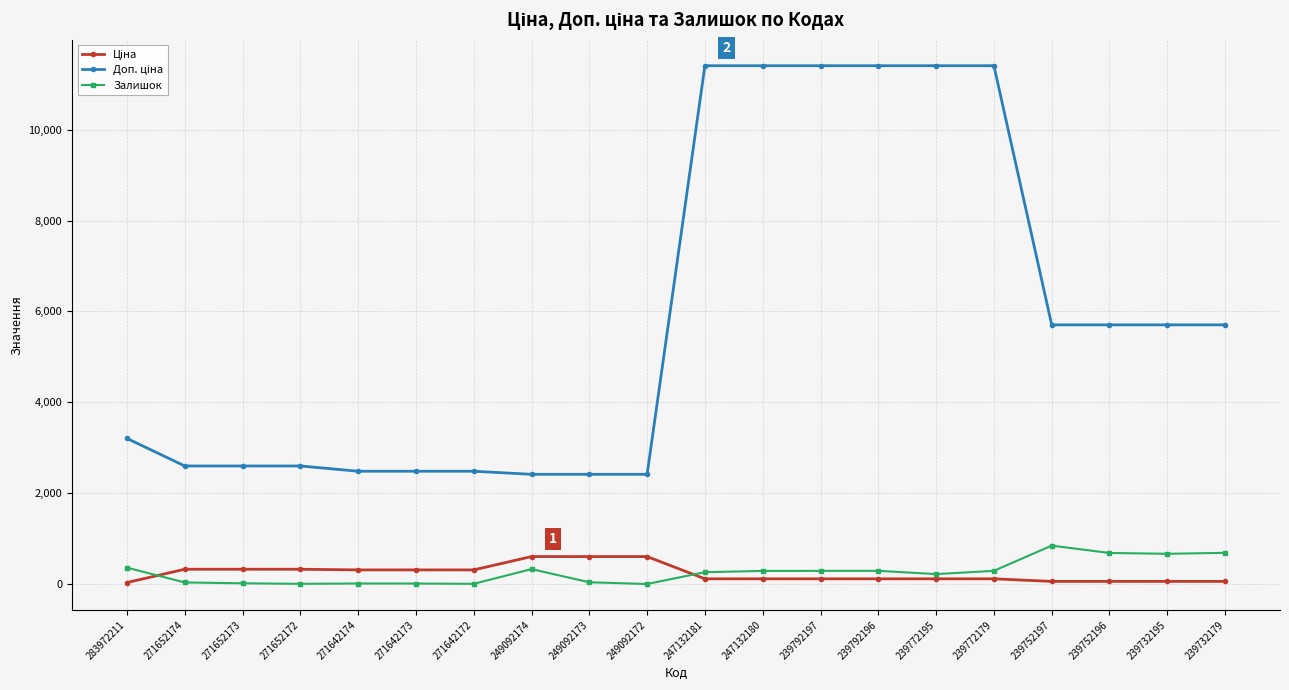

The Залишок series shows 34.0 at 271652174. True or false?

True